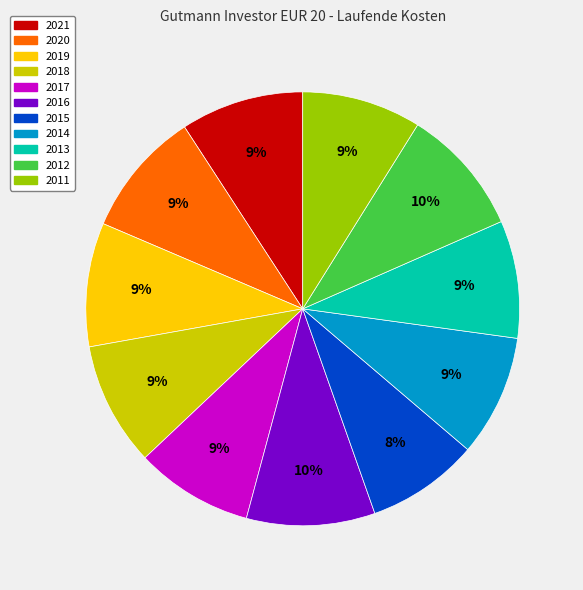

To the nearest percent, what is the average slice percentage?

9%